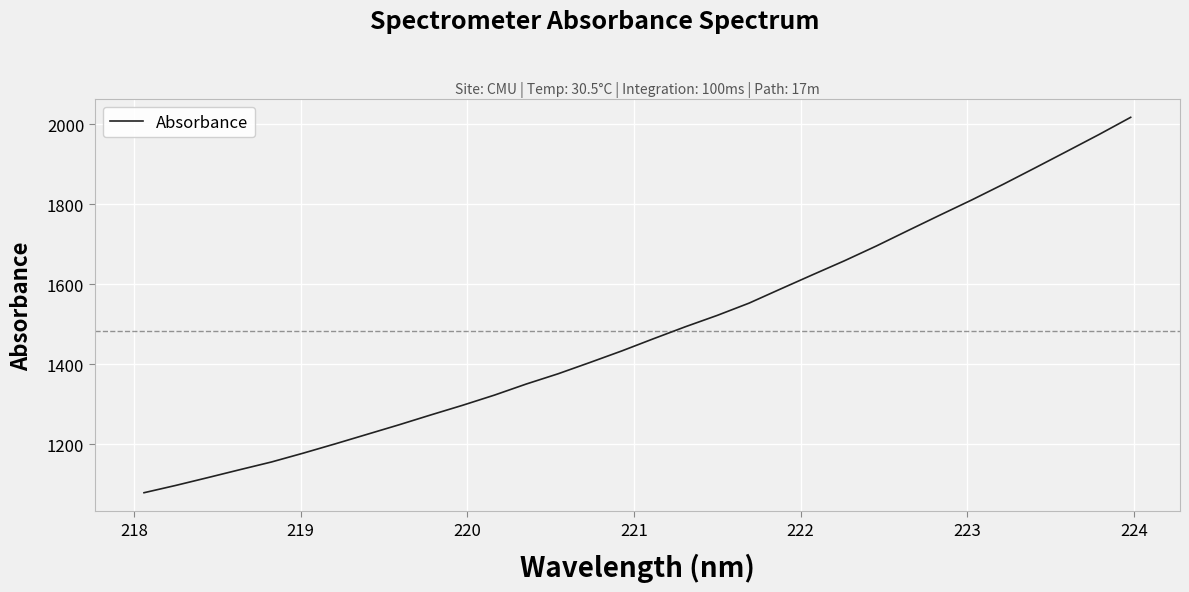

How many lines are shown in the chart?

1